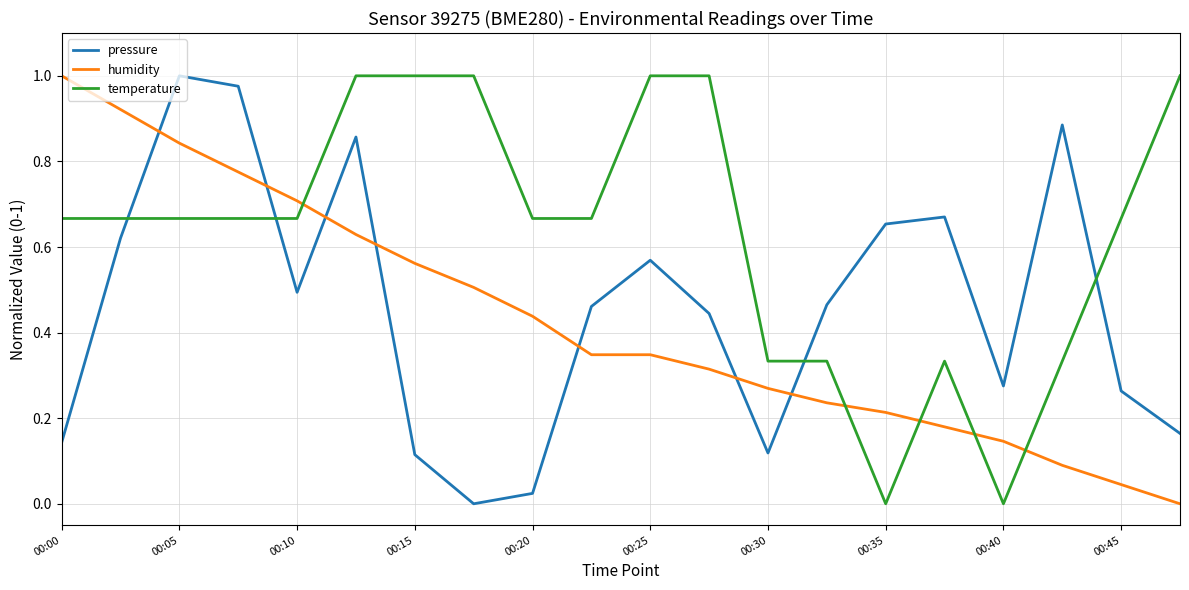

At how many categories does at least one series exceed 0?

20